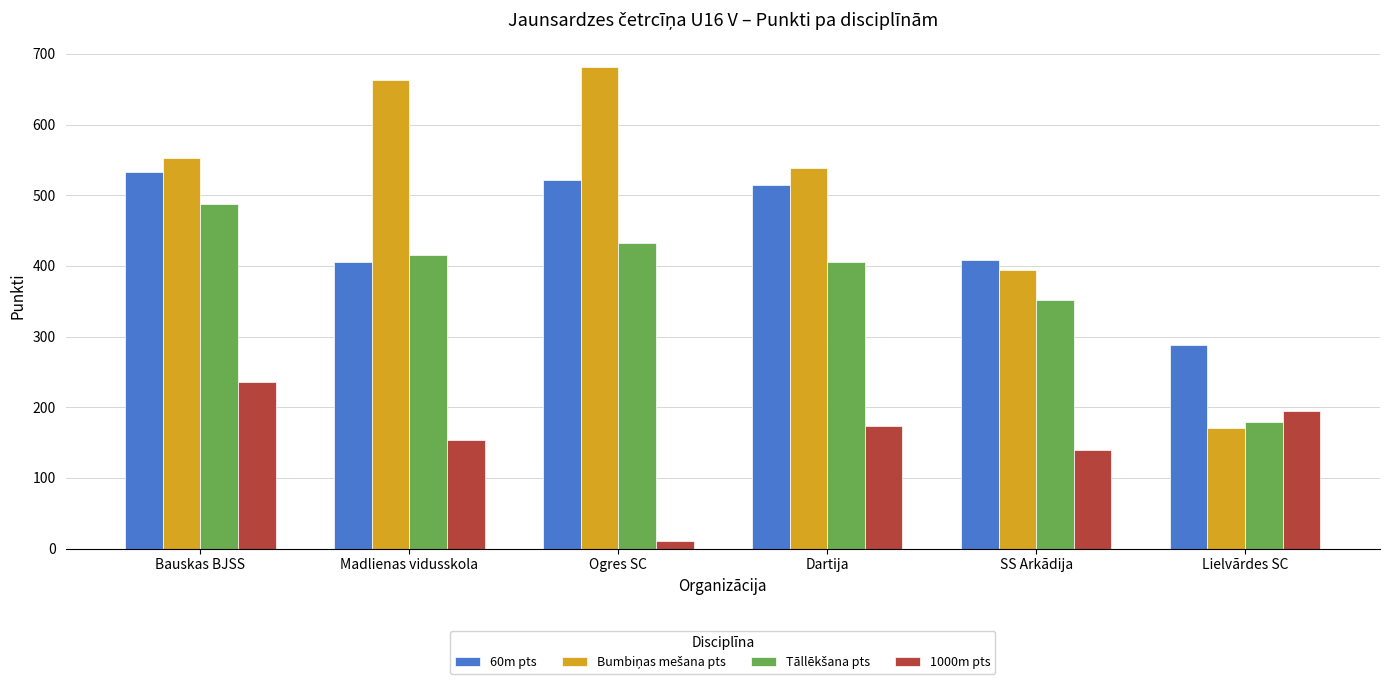

What is the total value across all series at Ogres SC?

1648